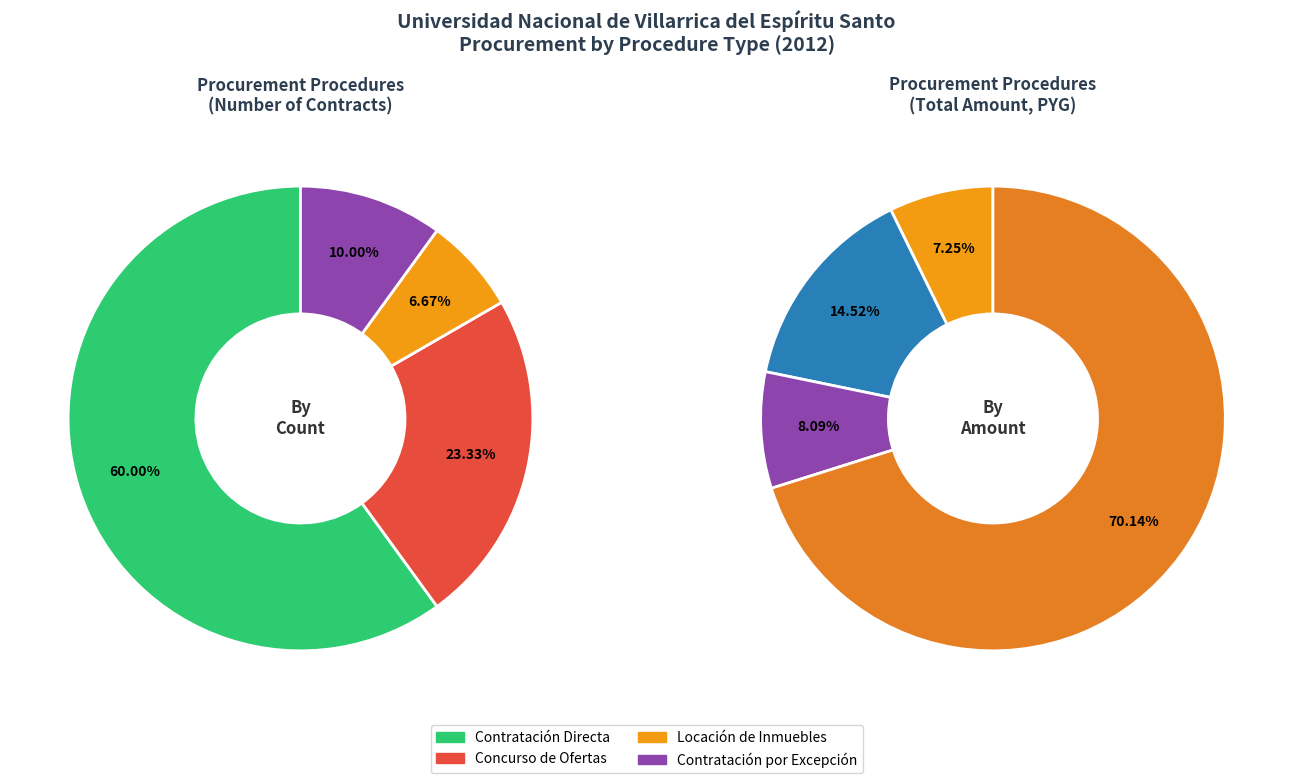

Which category has the smallest portion of the pie?

Locación de Inmuebles